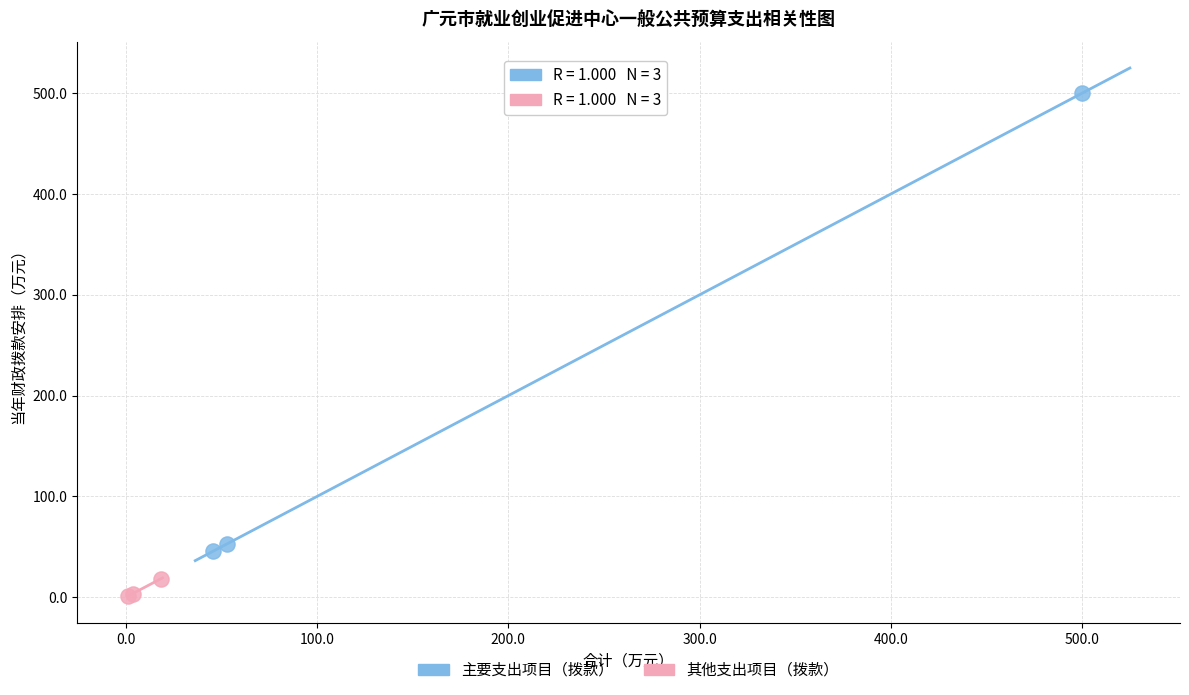

Which series reaches the minimum Y coordinate?

其他支出项目（拨款）